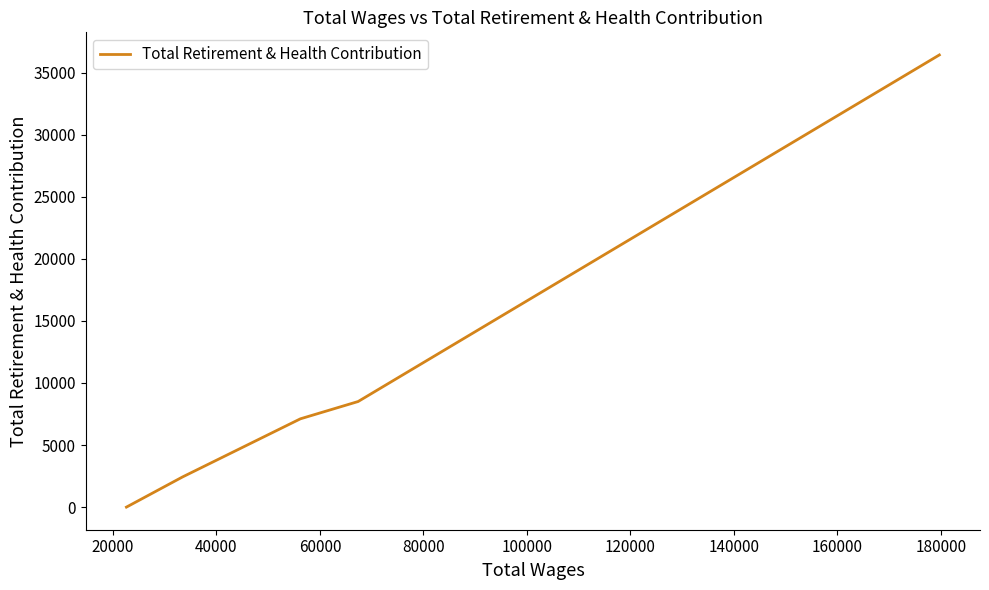

Is it true that the value at 20000 is 2833?

False